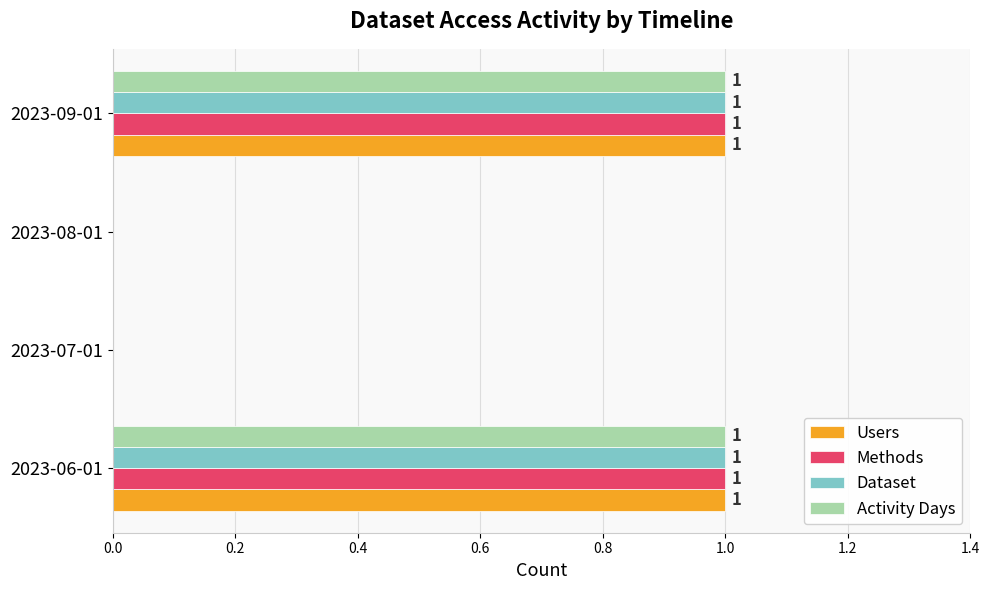

Count the Activity Days values in the range 0 to 1.

4